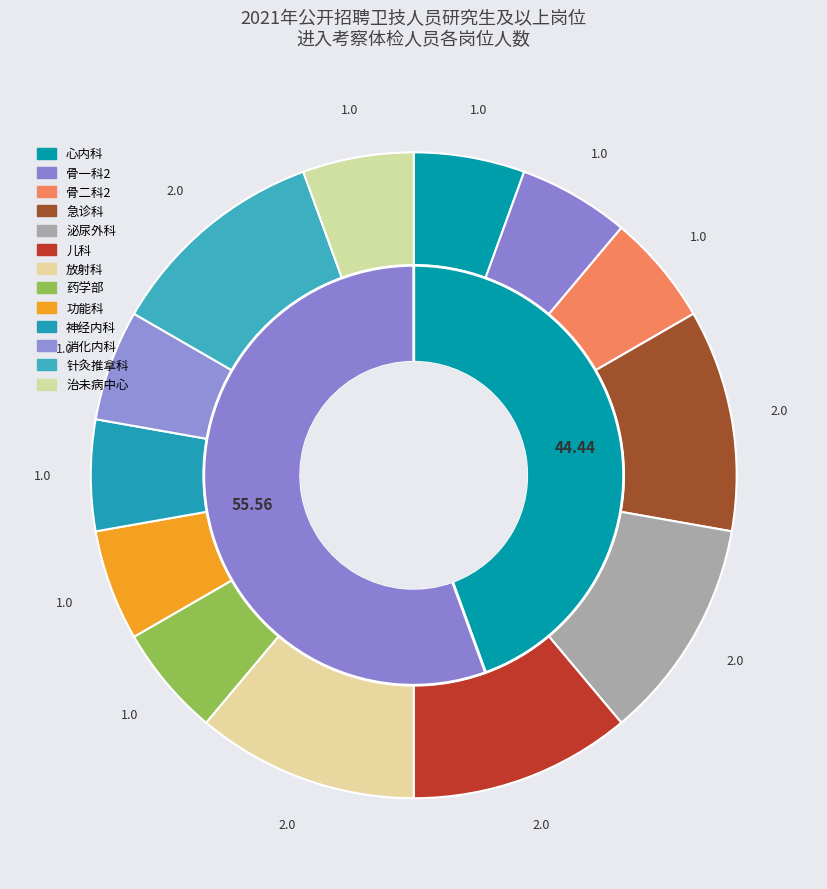

To the nearest percent, what is the difference between the largest and smallest slice percentages?

6%